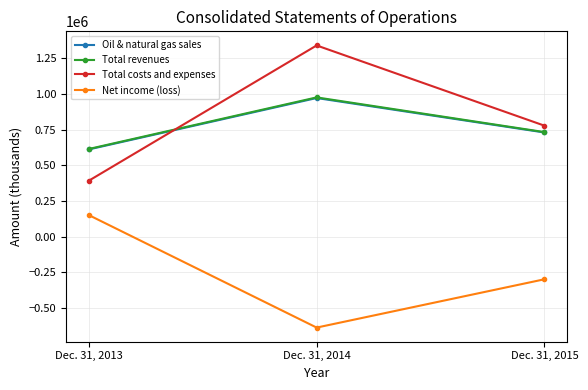

Which series has the largest total across all categories?

Total costs and expenses